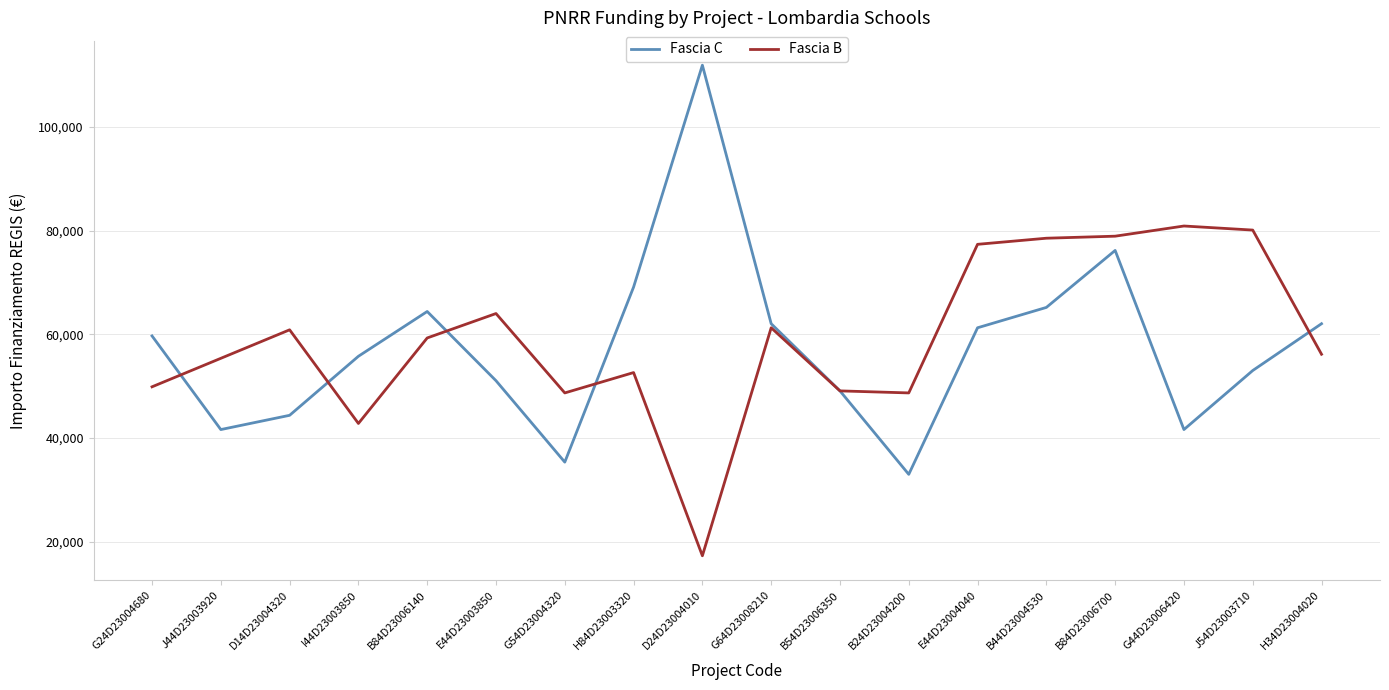

Is the value of Fascia B at B24D23004200 greater than the value of Fascia C at J54D23003710?

No